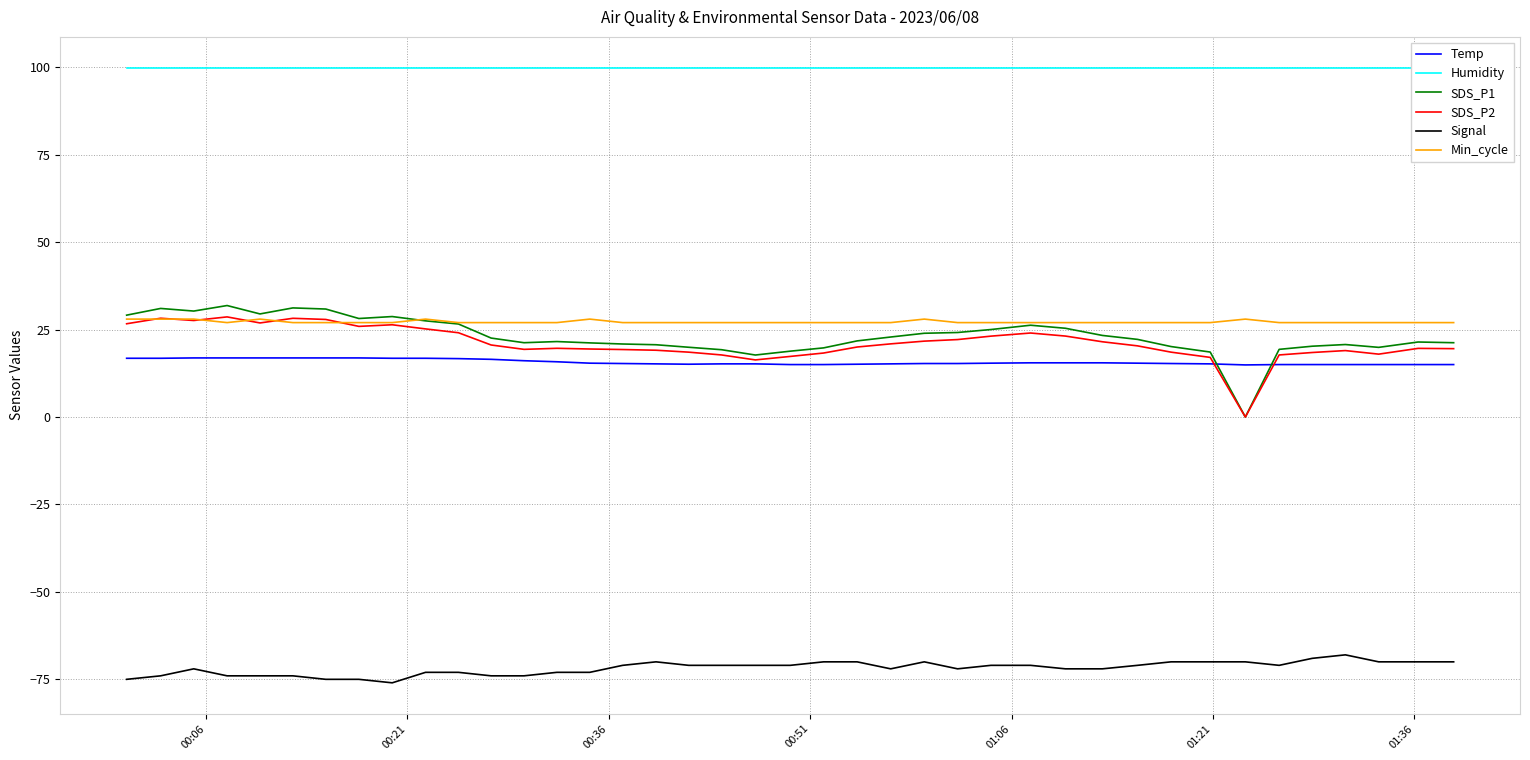

True or false: SDS_P2 and Signal cross at least once.

False